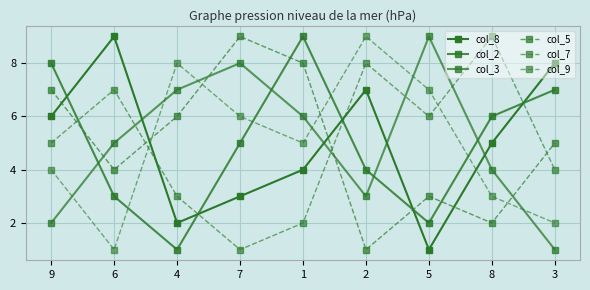

Is this an area chart (filled region under the line)?

No